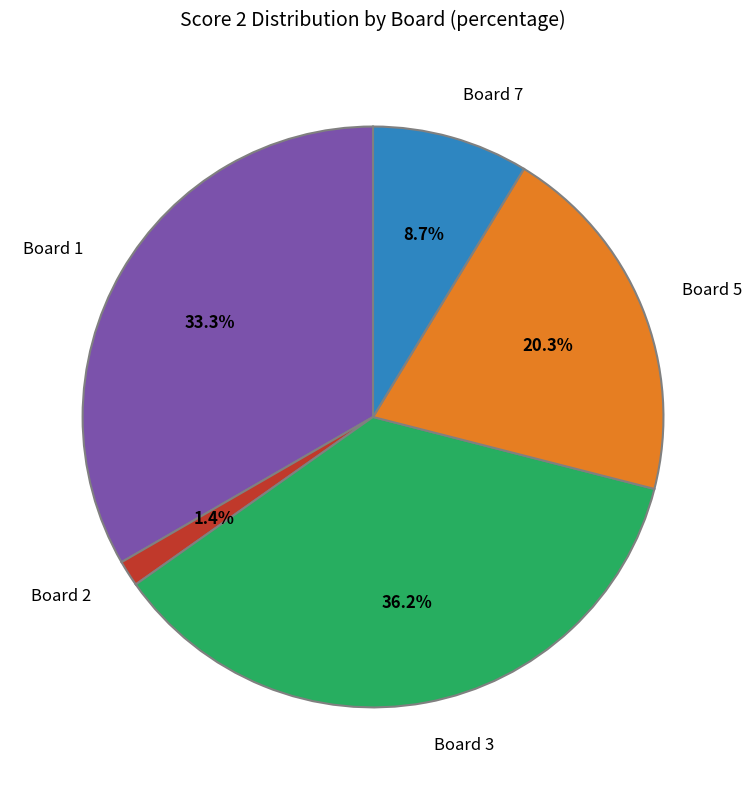

Is it true that Board 7 is 20% of the pie?

False